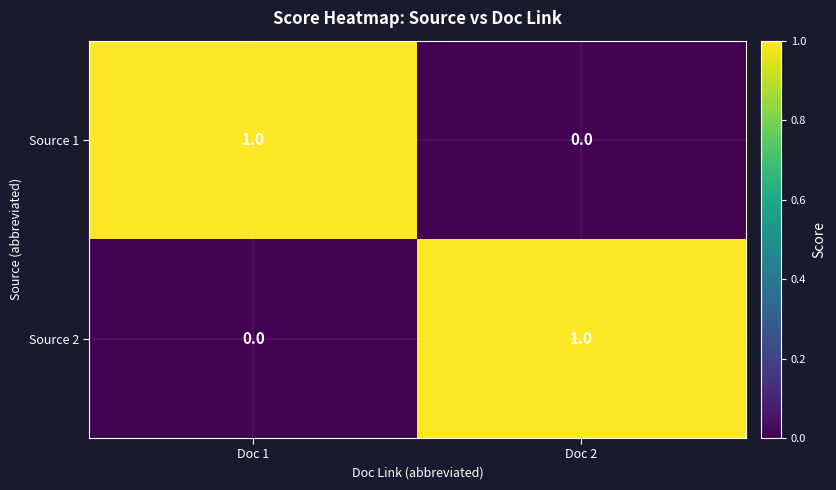

The value of Source 1 at Doc 2 is -1. True or false?

False